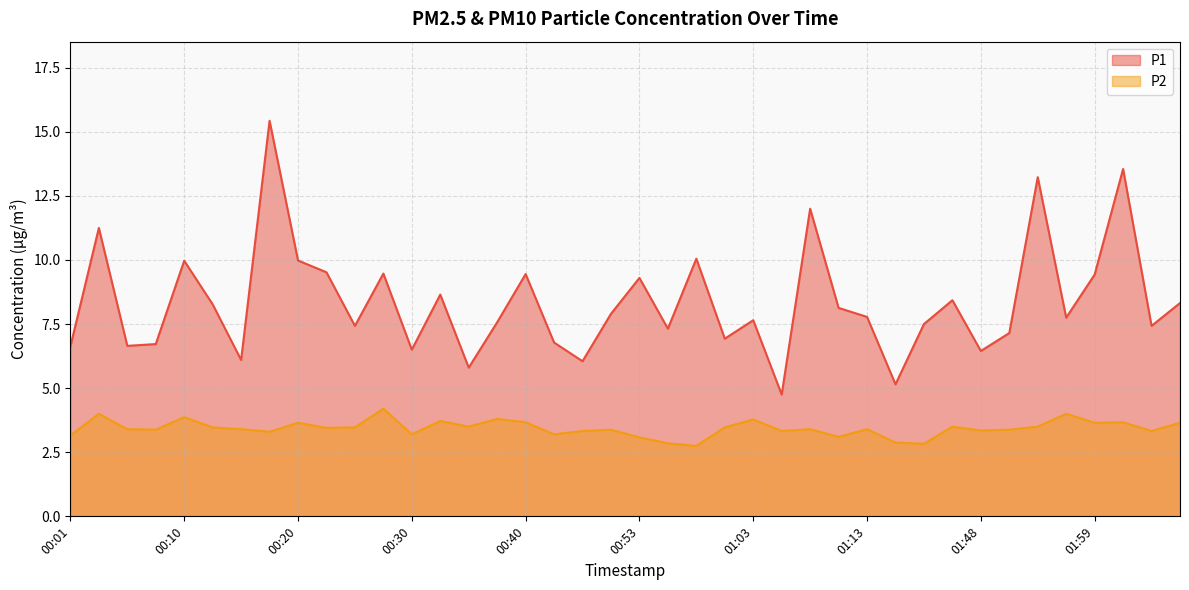

What is the sum of all P1 values?

334.4